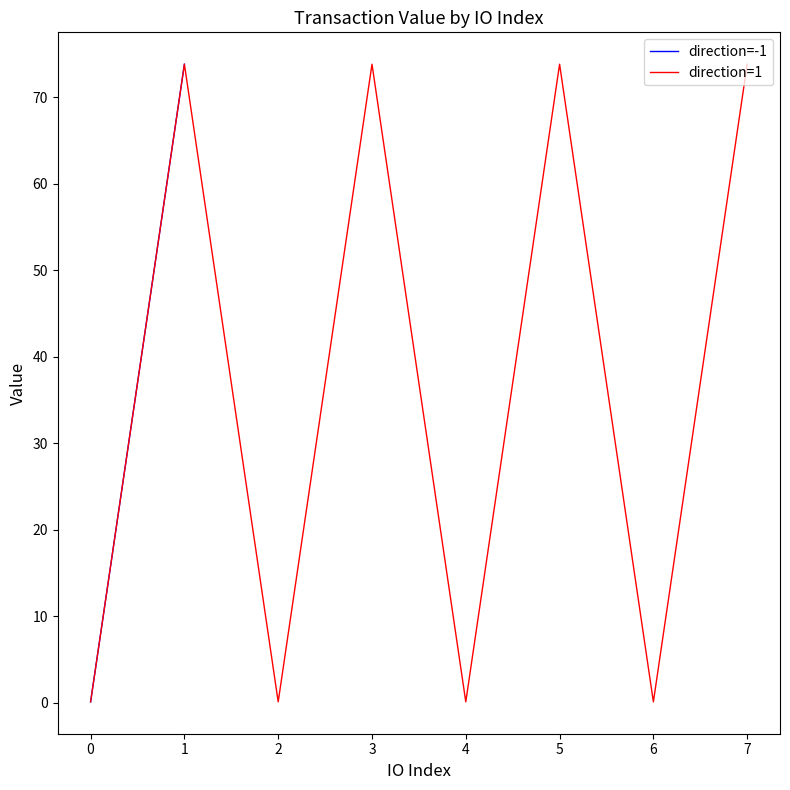

At which category does direction=1 reach its first local valley?

2